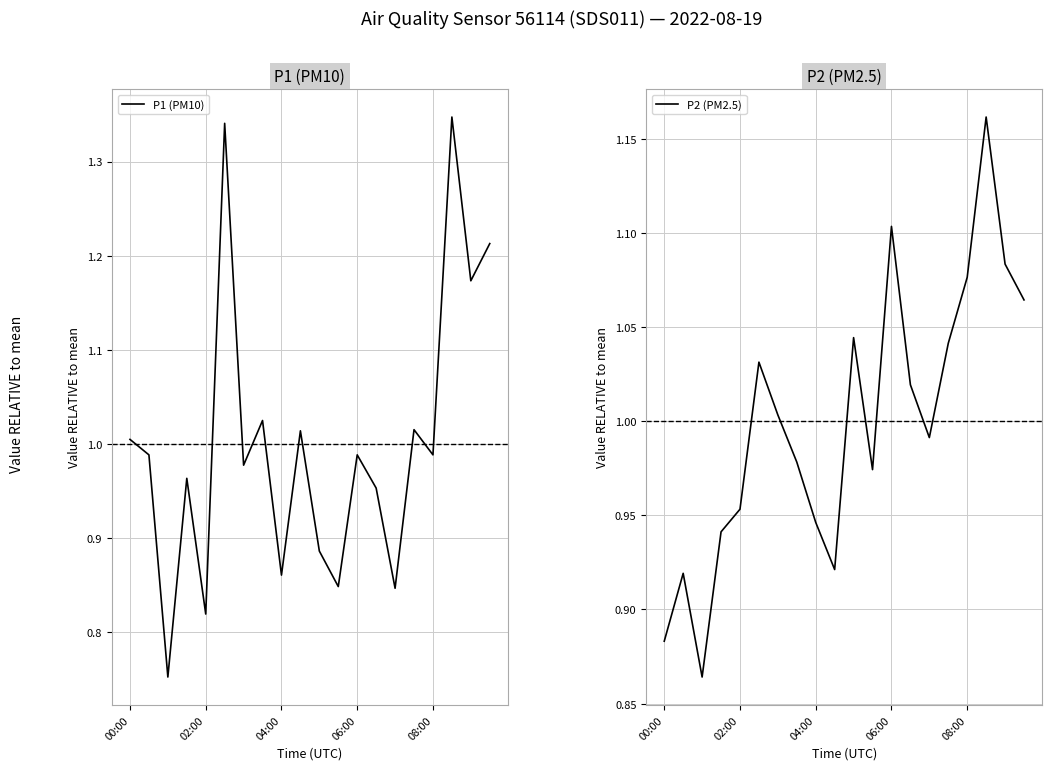

After their last crossing, which series has the higher values: P1 (PM10) or P2 (PM2.5)?

P1 (PM10)